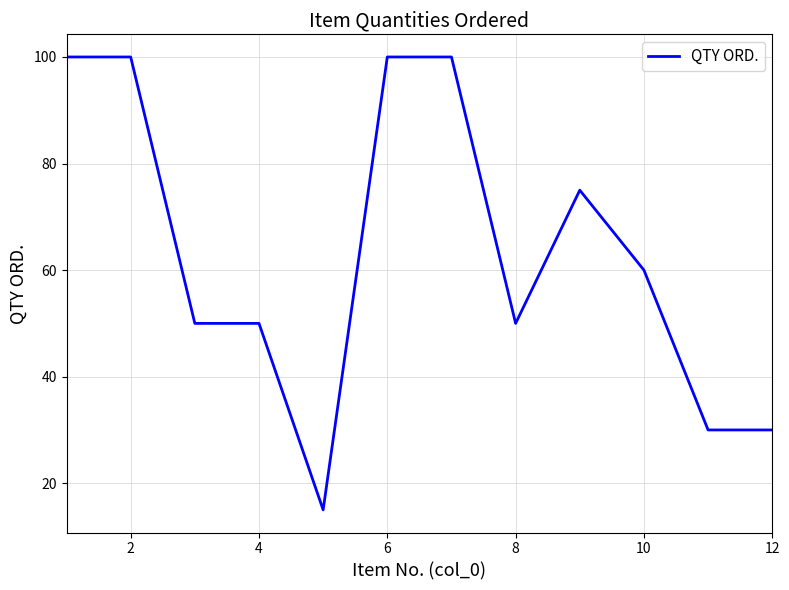

What is the smallest value displayed?

15